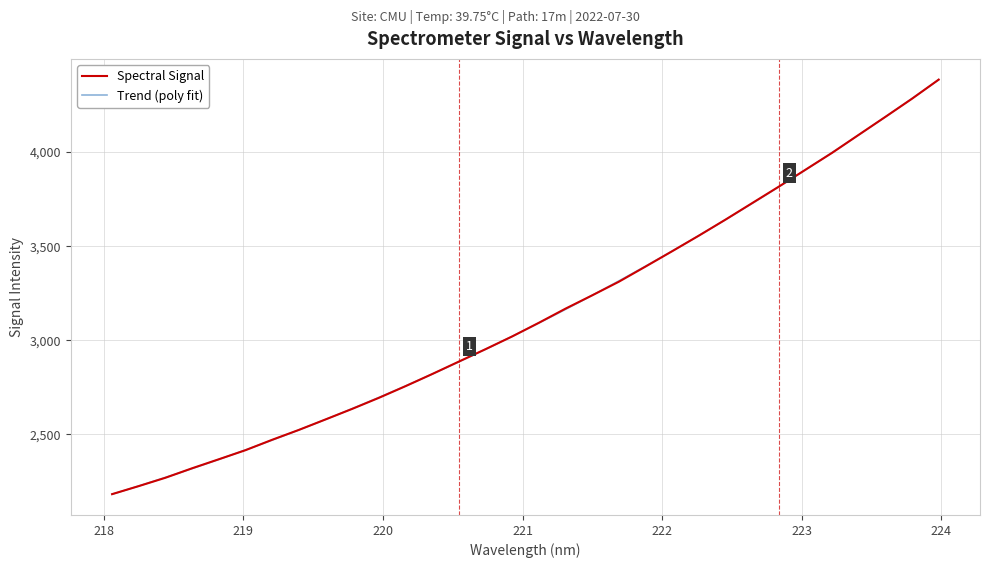

The value at 221.3083 is 1940.2. True or false?

False